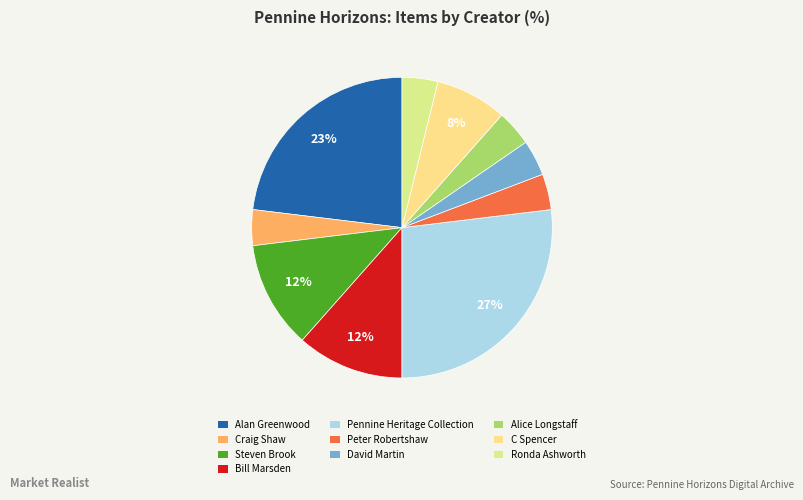

True or false: Alan Greenwood accounts for 37% of the total.

False